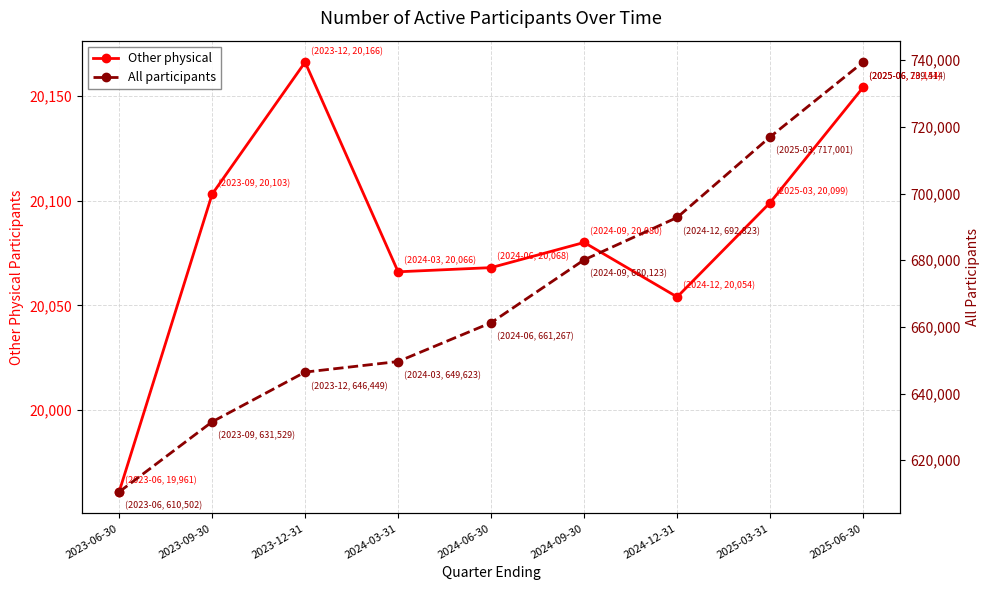

At which label does Other physical first exceed 20080?

2023-09-30